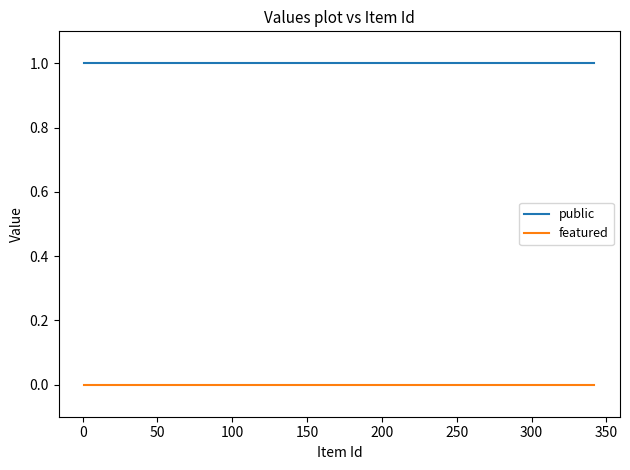

Does the chart have visible grid lines?

No